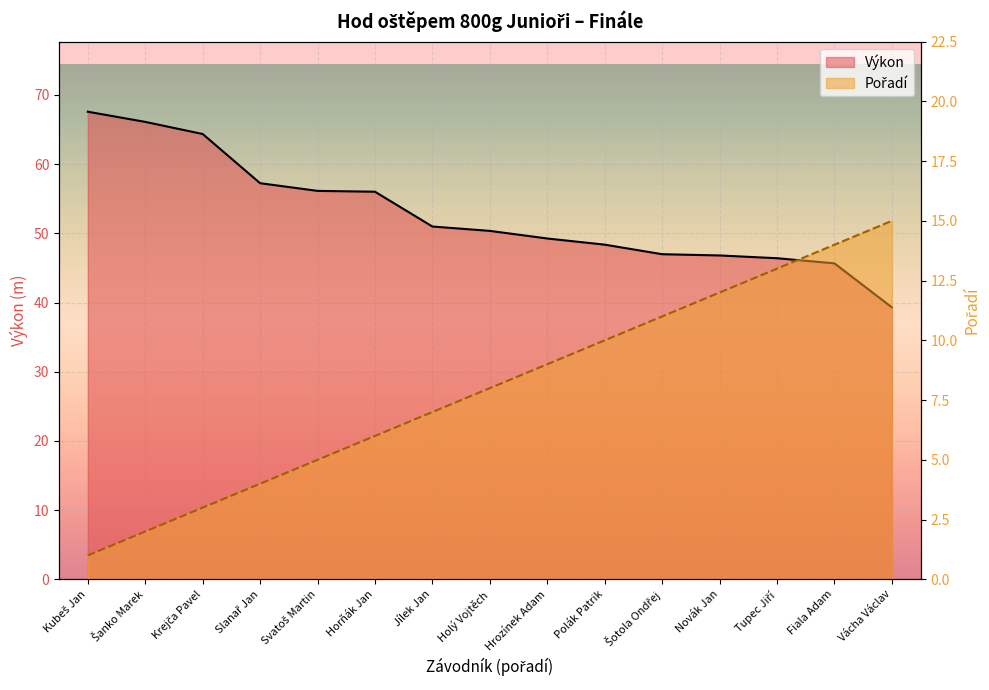

What is the value of the Pořadí point at the 2nd from the left?

2.0